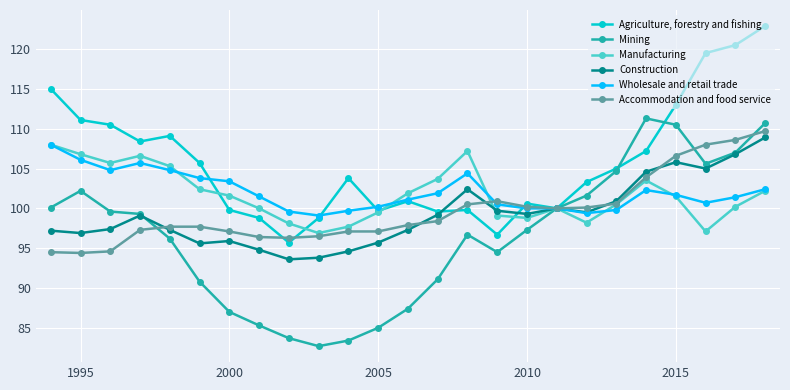

Which series has the largest range (max minus min)?

Mining